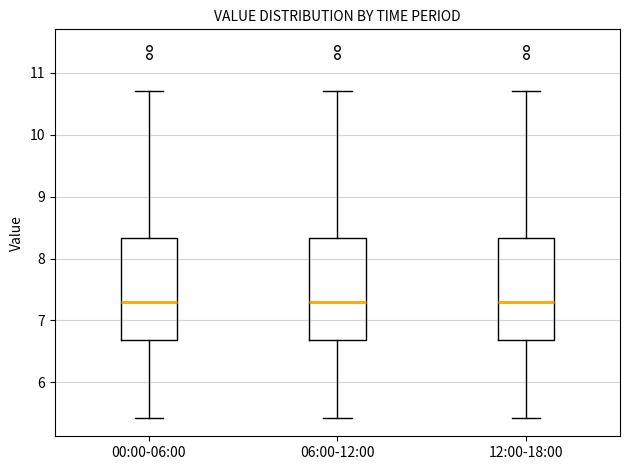

Reading left to right, transcribe this box plot: for each box, give where its median line is, the range the box spans, and where its two whiskers end, as read against the y-axis. The values are not printed on the chart, so give them approximately, as read against the axis.

00:00-06:00: median 7.3, box 6.7 to 8.3, whiskers 5.4 to 10.7
06:00-12:00: median 7.3, box 6.7 to 8.3, whiskers 5.4 to 10.7
12:00-18:00: median 7.3, box 6.7 to 8.3, whiskers 5.4 to 10.7